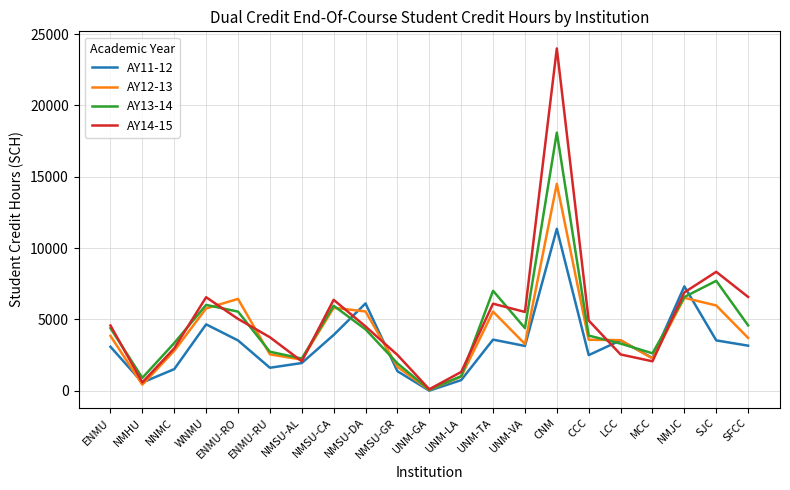

How many interior local peaks does the AY11-12 series have?

6